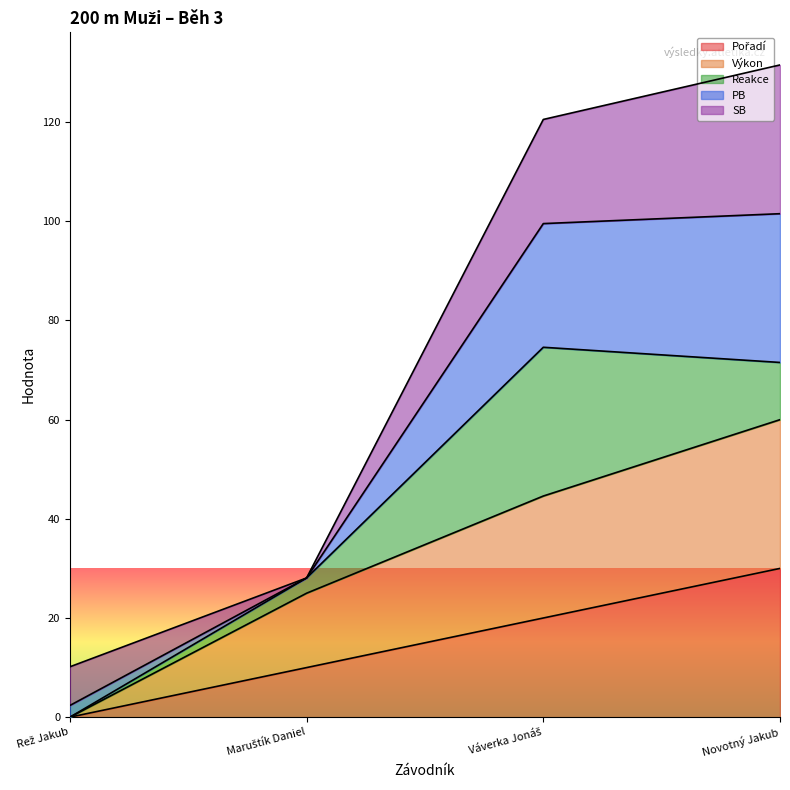

Count the Výkon values in the range 25 to 60.

3